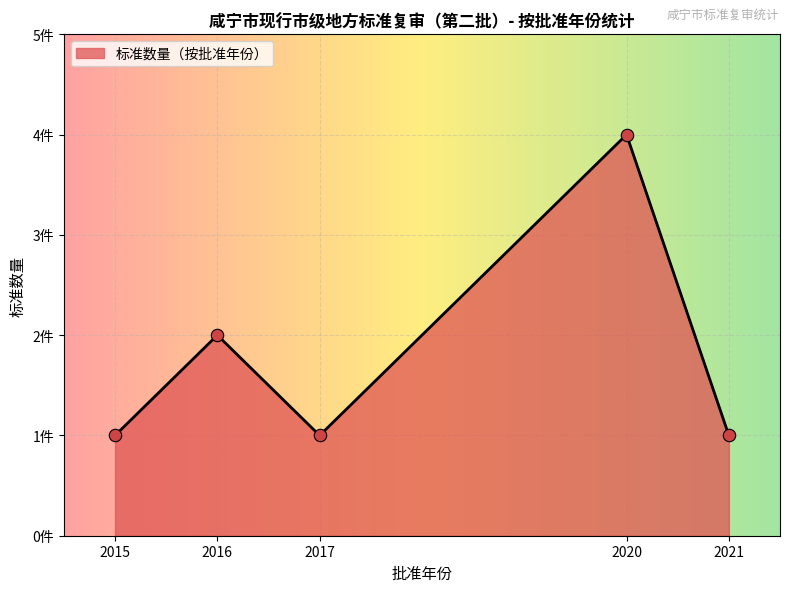

What is the ratio of the value at 2021 to the value at 2017?

1.0